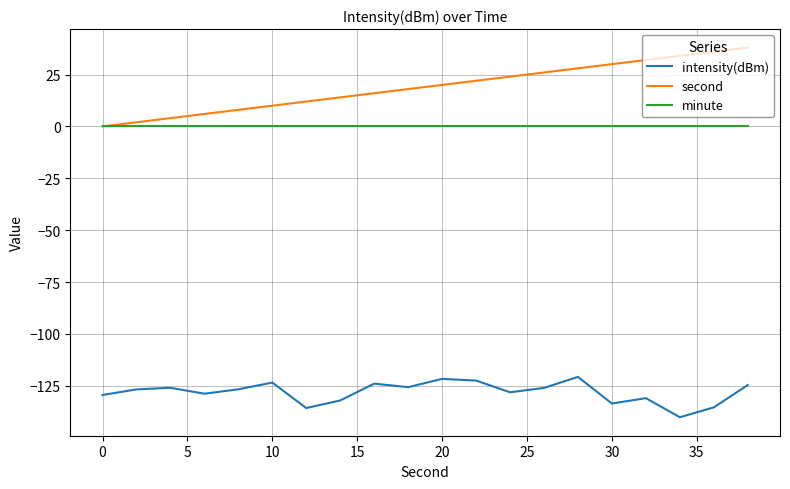

True or false: intensity(dBm) and second intersect in this chart.

False